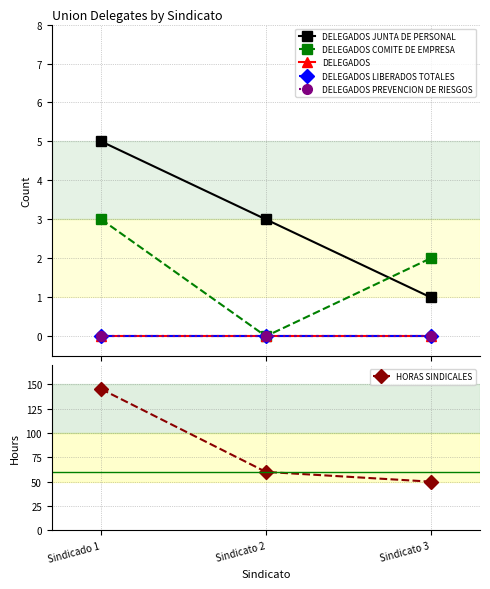

The DELEGADOS PREVENCION DE RIESGOS series shows 0 at Sindicado 1. True or false?

True